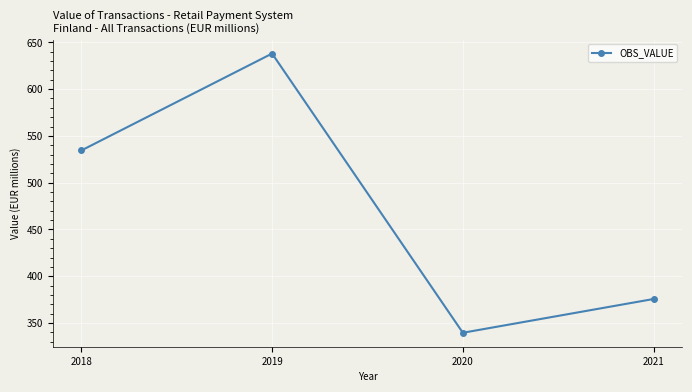

How many data points are less than 534?

2